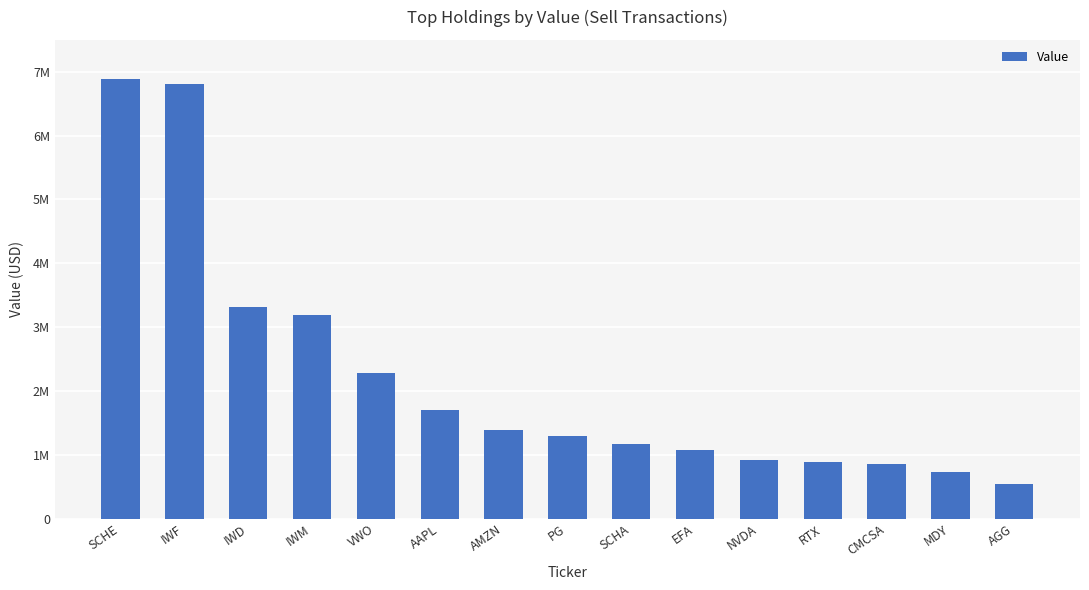

The value at AMZN is 1390077. True or false?

True